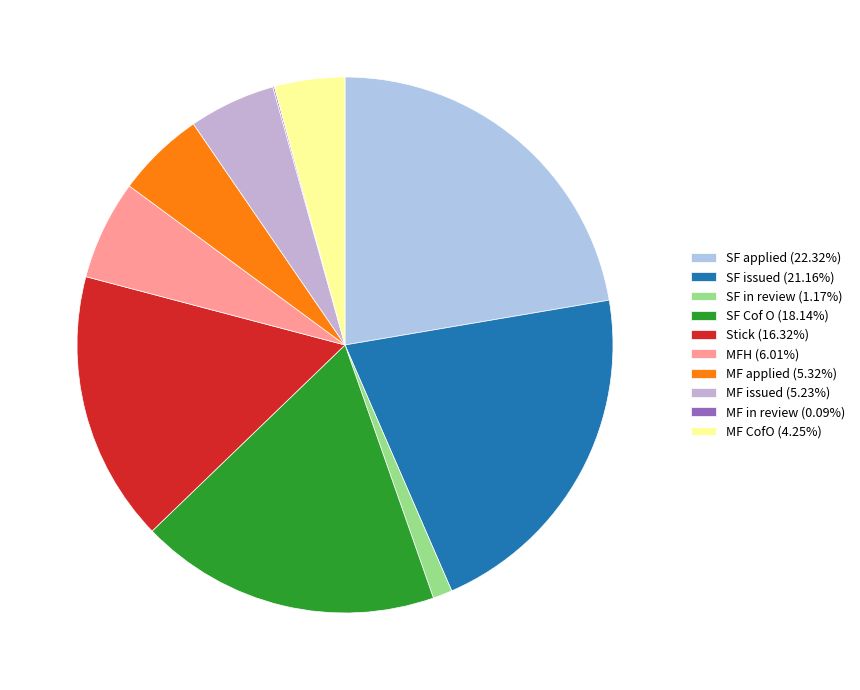

To the nearest percent, what is the combined percentage of SF Cof O and MF CofO?

22%